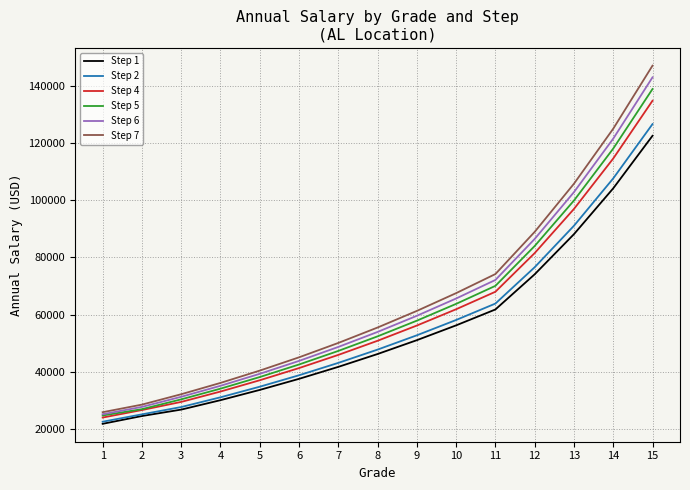

What is the total value across all series at 4?

199919